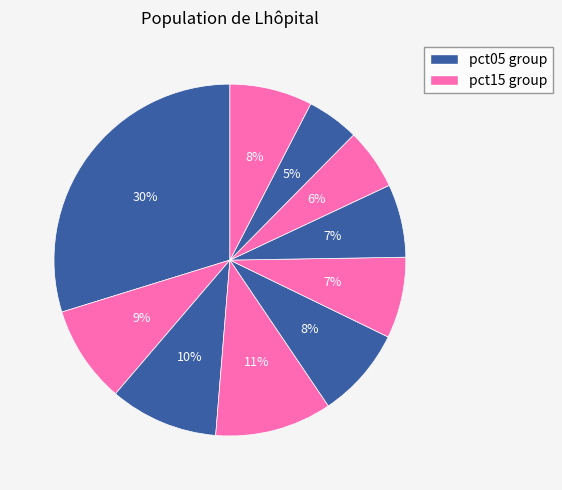

How many segments does this pie chart have?

10